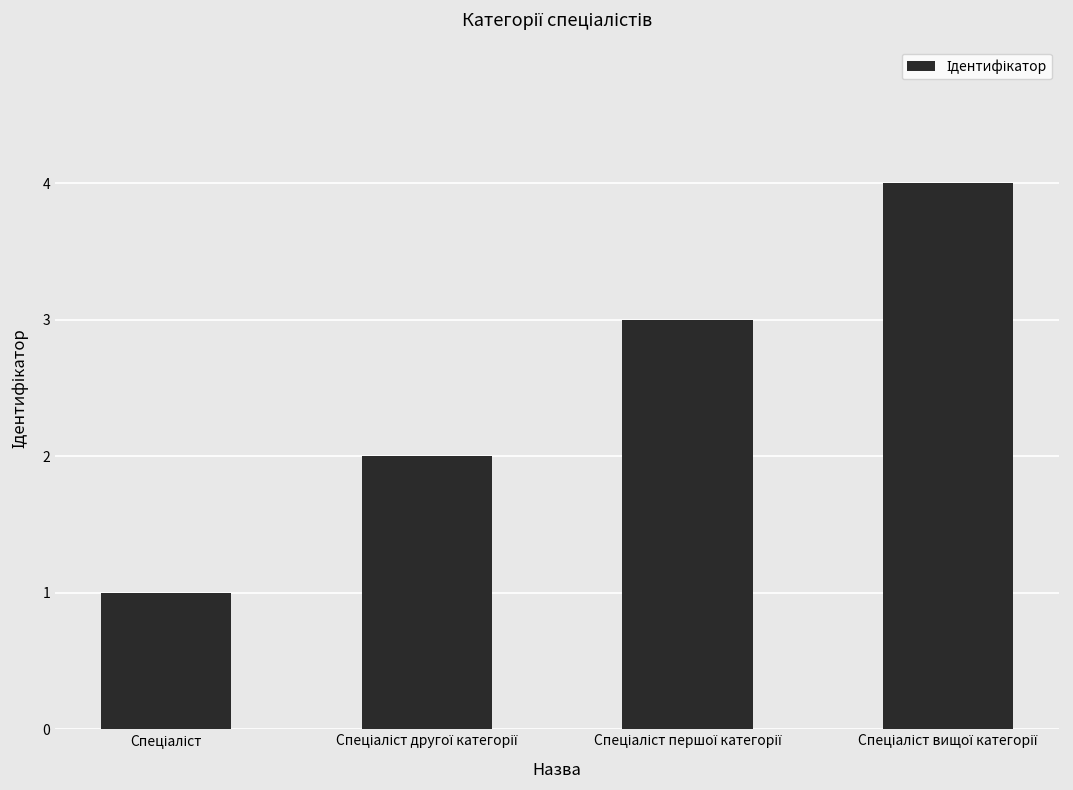

What is the maximum value shown in the chart?

4